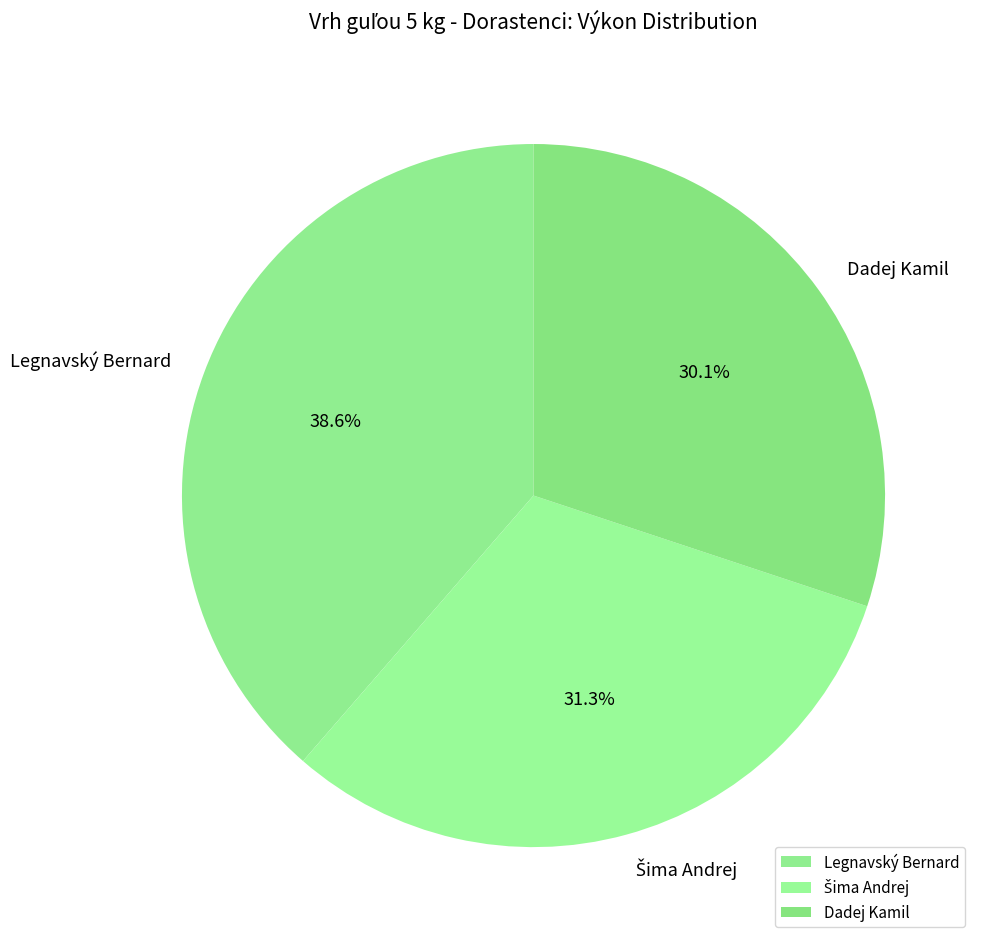

What is the ratio of the value at Dadej Kamil to the value at Legnavský Bernard?

0.8